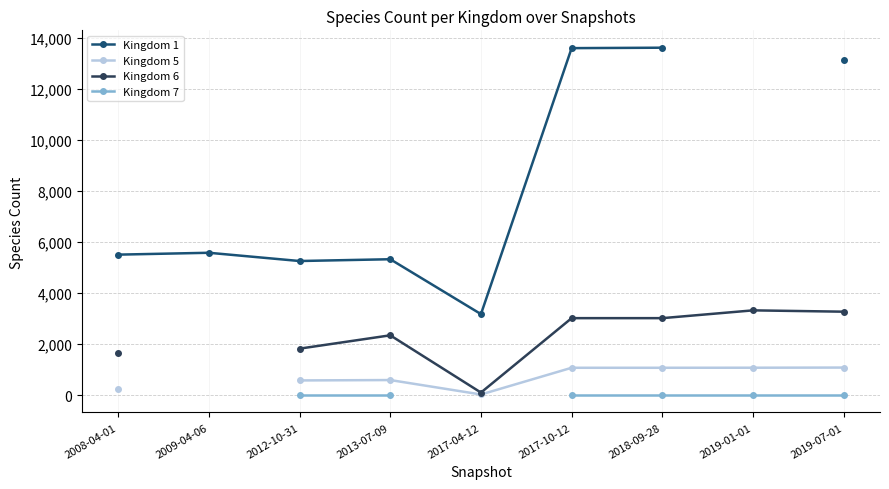

What is the label of the 9th point from the right?

2008-04-01